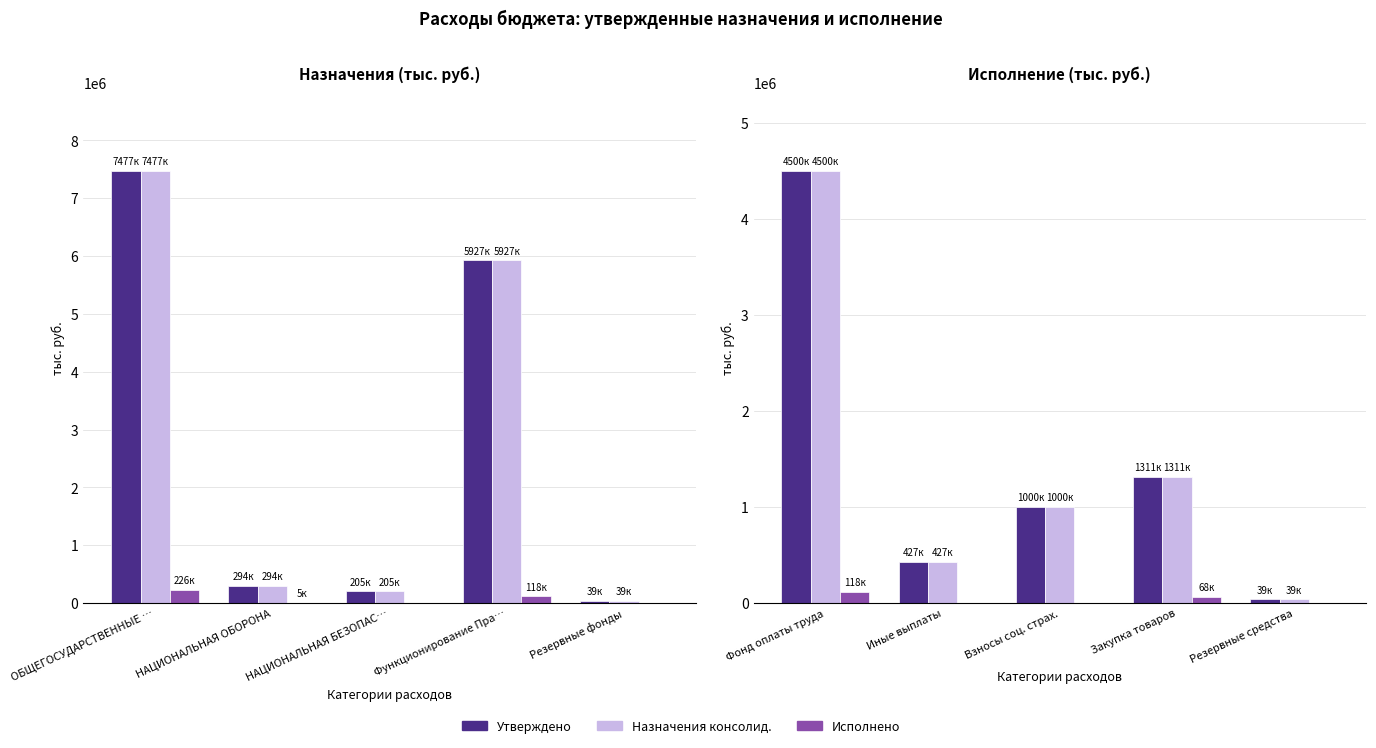

Is it true that Утверждено equals 39200.0 at Резервные средства?

True